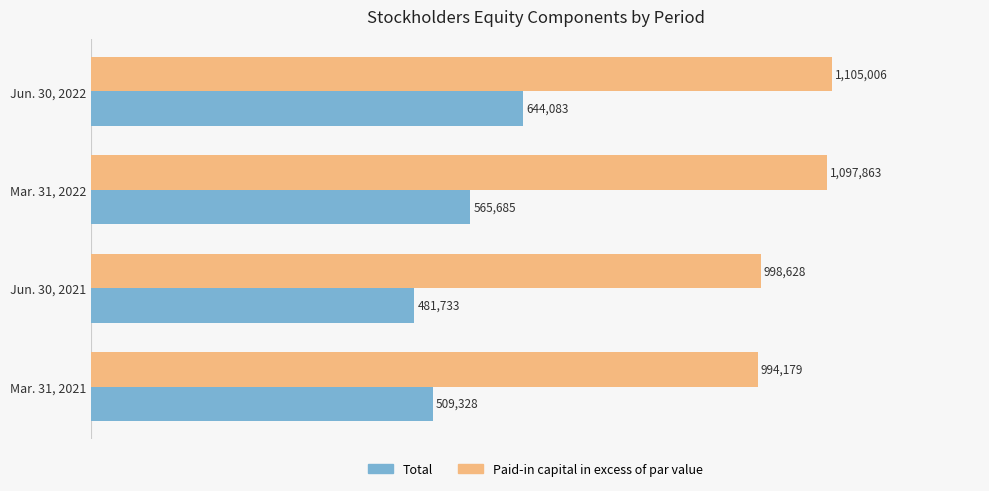

What are all the series names shown in the legend?

Total, Paid-in capital in excess of par value